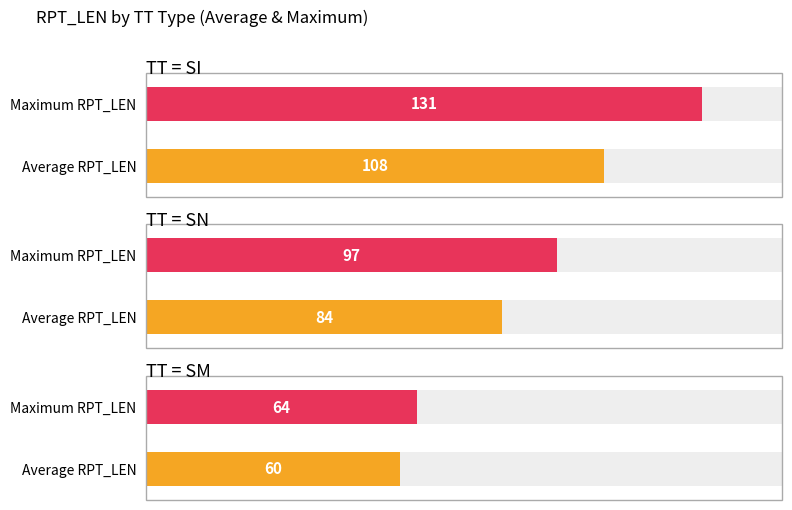

Does the chart contain any negative values?

No